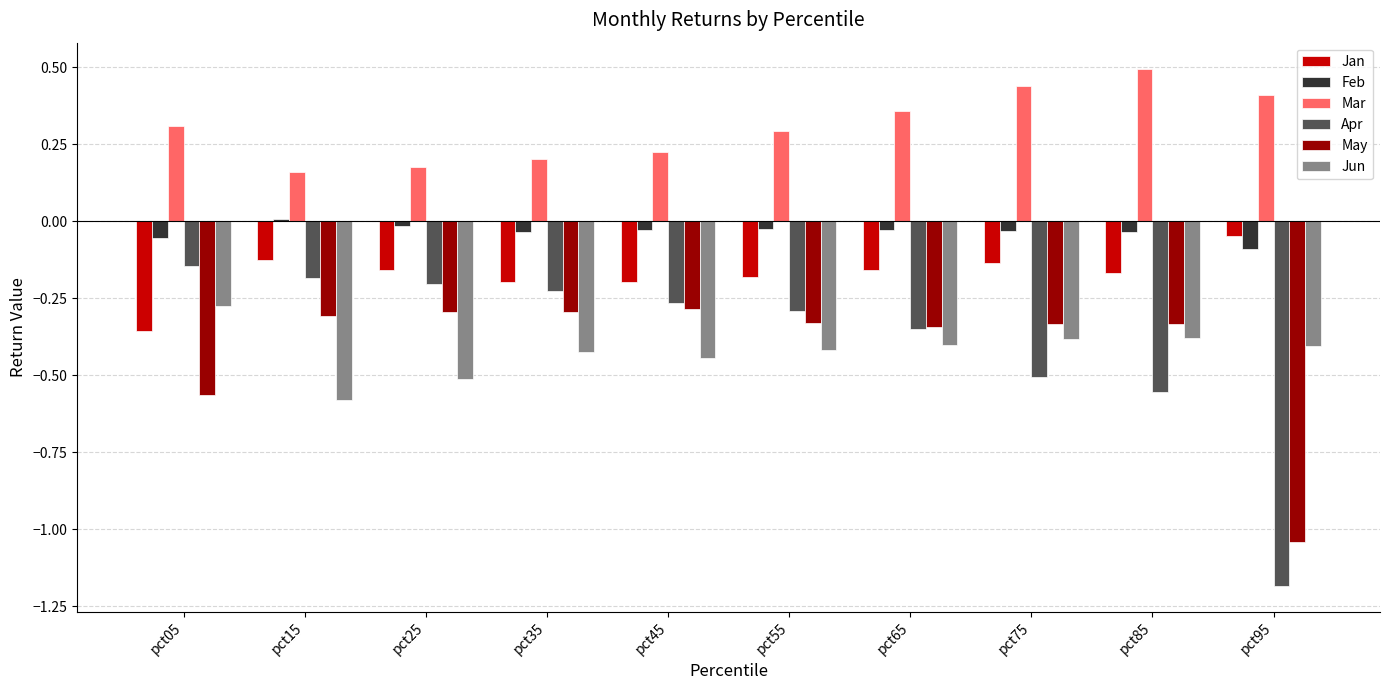

Which series has the largest total across all categories?

Mar